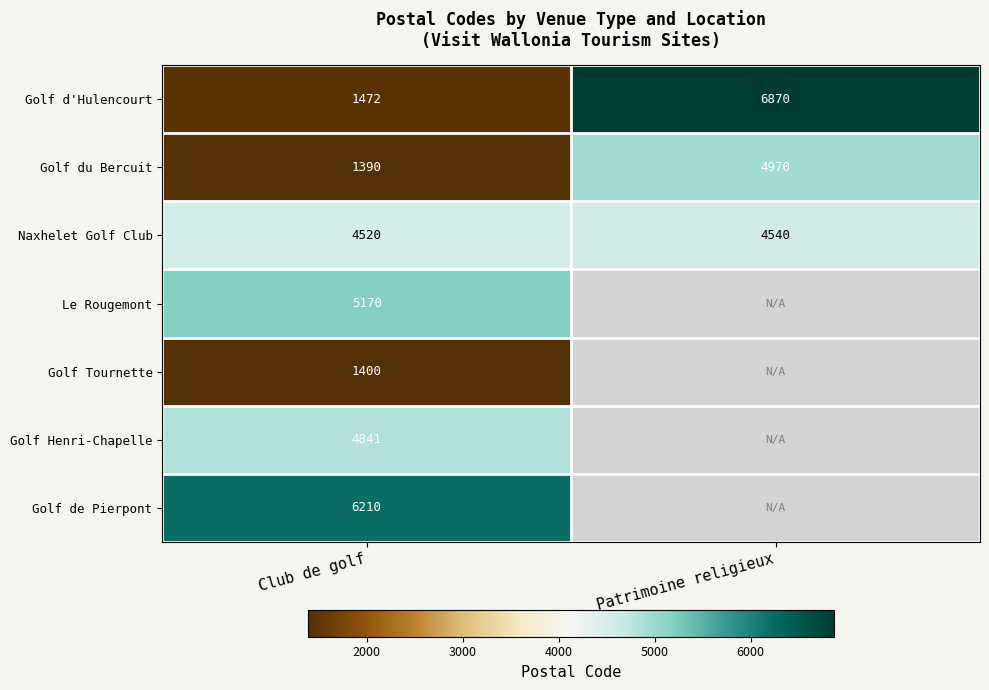

List the labels in order of Golf d'Hulencourt value, largest first.

Patrimoine religieux, Club de golf